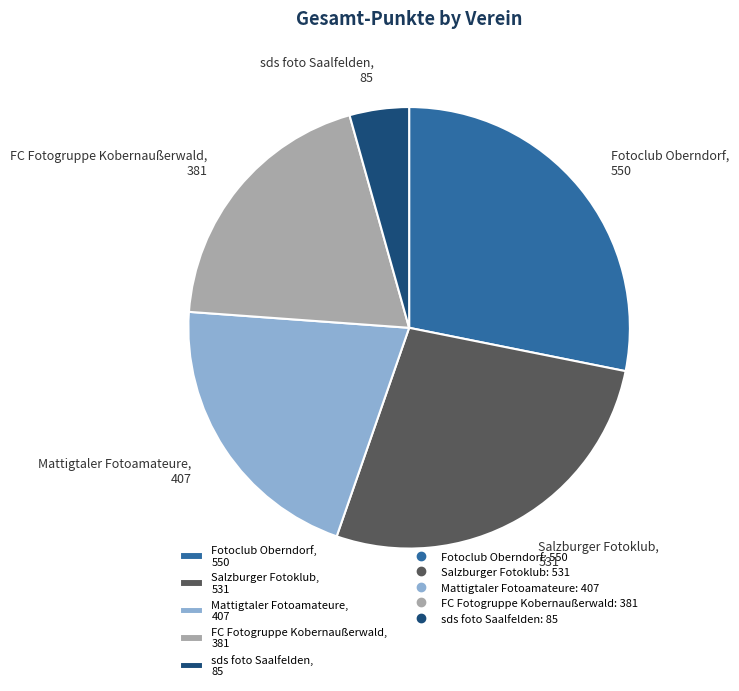

Approximately how many times larger is the value at Salzburger Fotoklub compared to Mattigtaler Fotoamateure?

1.3